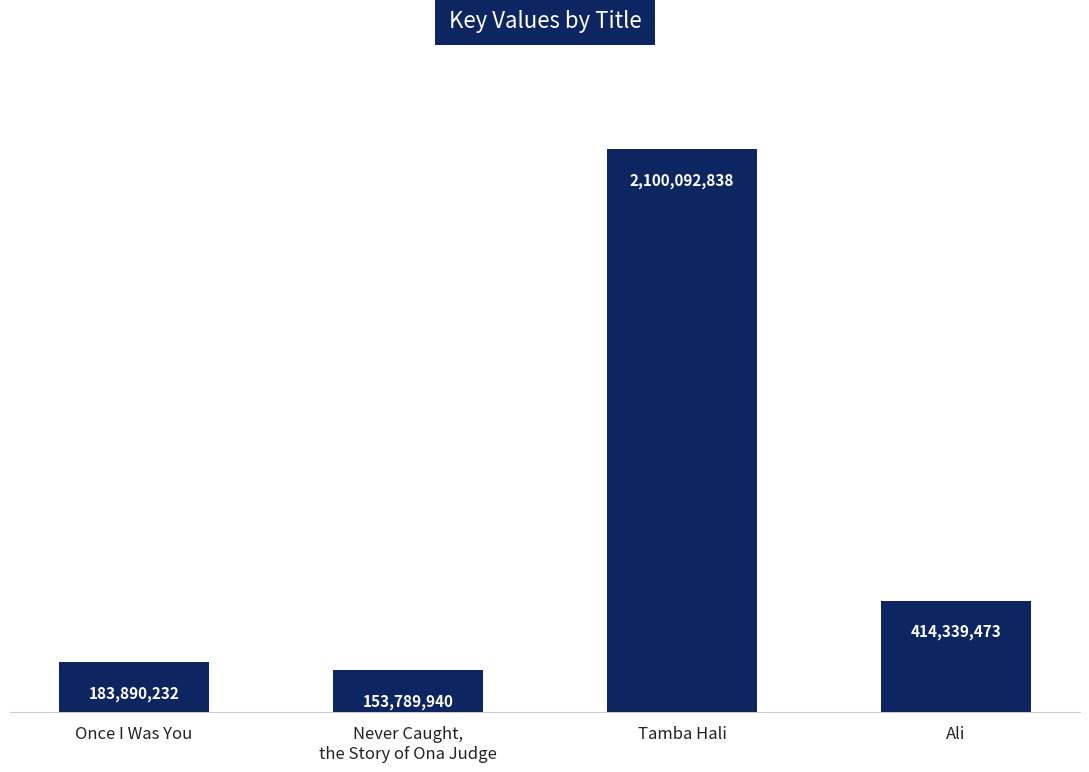

Reading left to right, list all the values displayed in this chart.

Once I Was You=183890232	Never Caught,
the Story of Ona Judge=153789940	Tamba Hali=2100092838	Ali=414339473